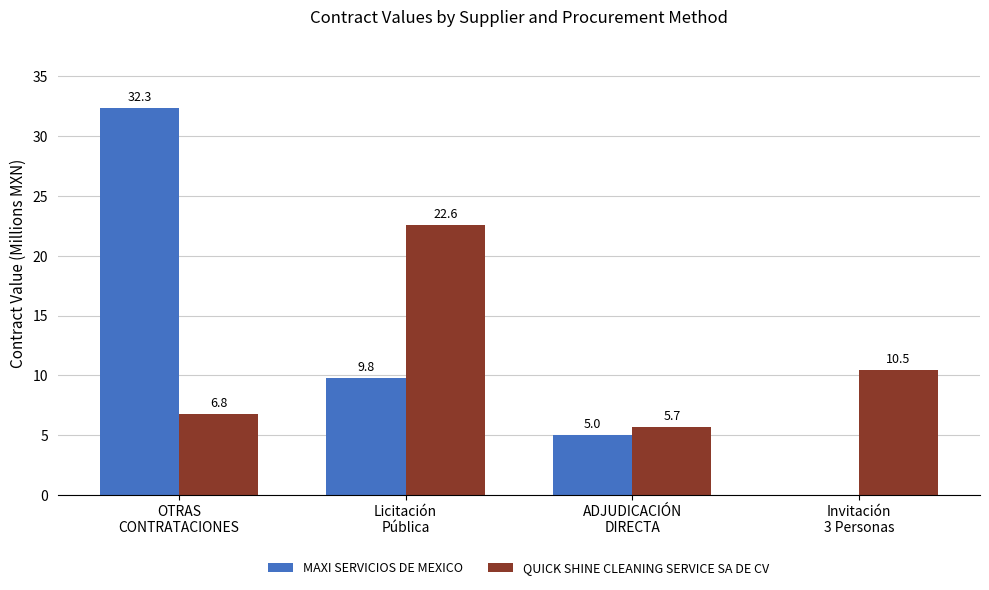

What is the maximum value shown in the chart?

32.3